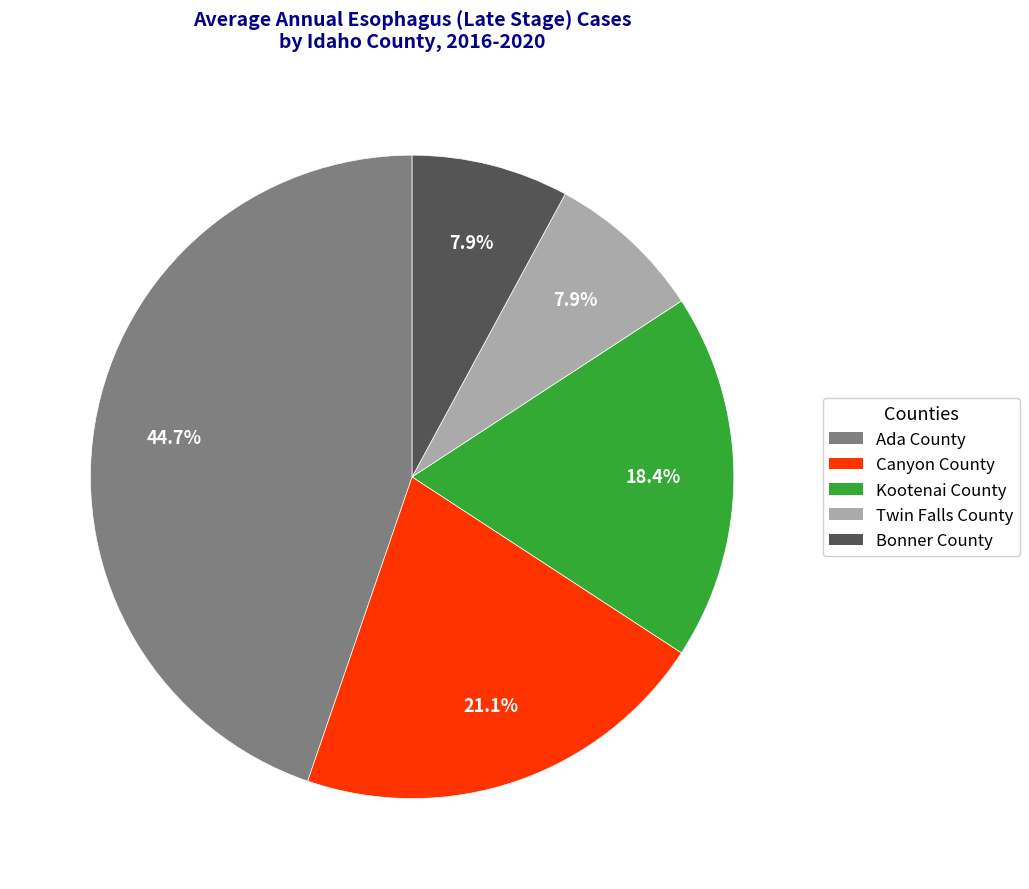

To the nearest percent, what percentage of the pie is Ada County?

45%